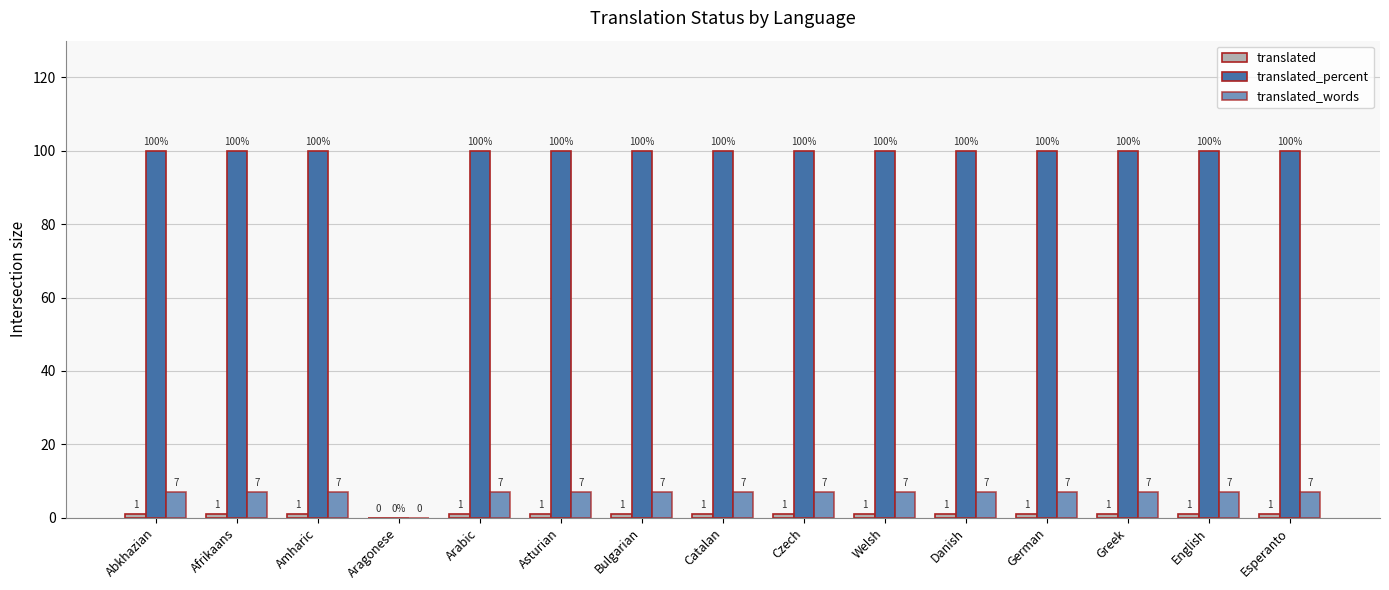

How many series are shown in this chart?

3